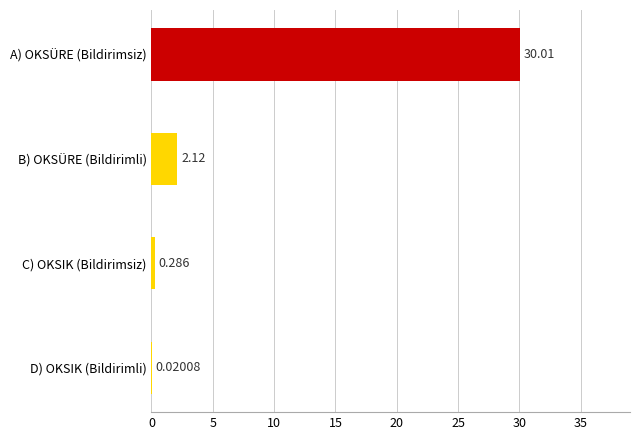

Where is the data nearest to the value 15?

B) OKSÜRE (Bildirimli)